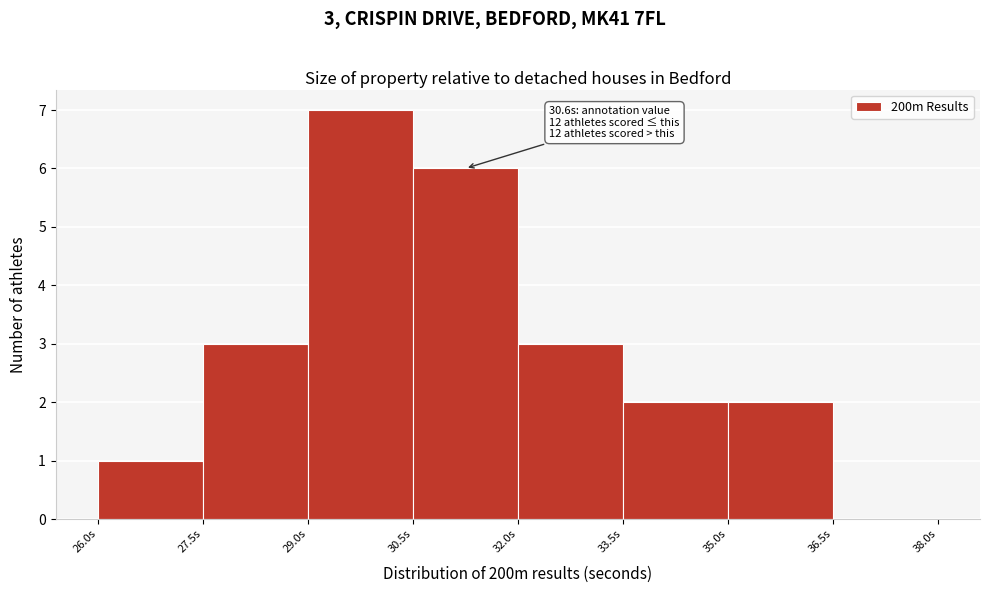

Over which range of the x-axis is the bar tallest?

29.0 to 30.5